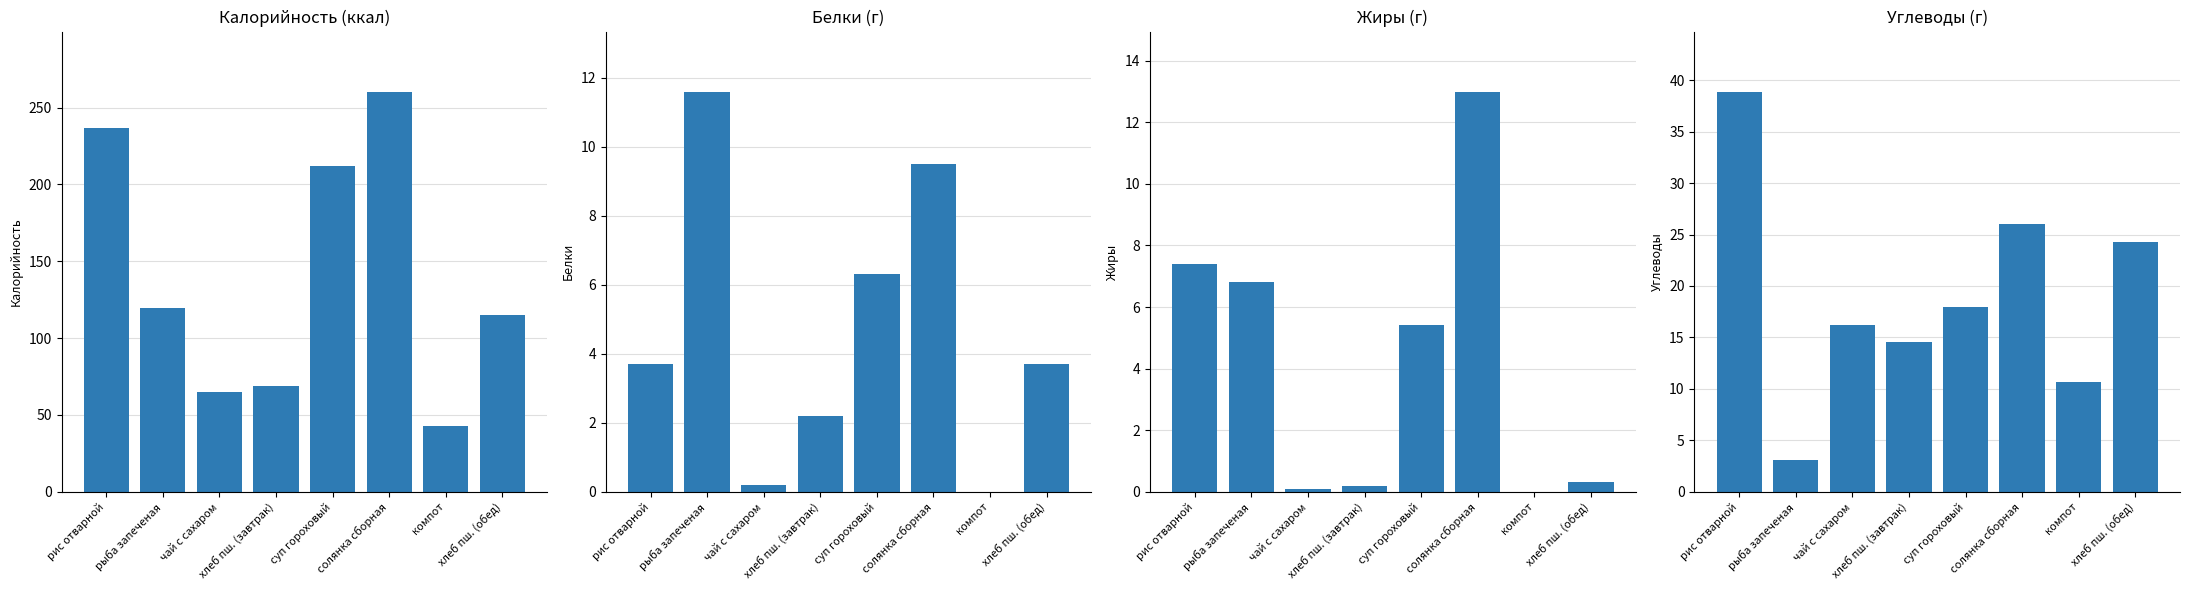

How many bars are there in each group?

4